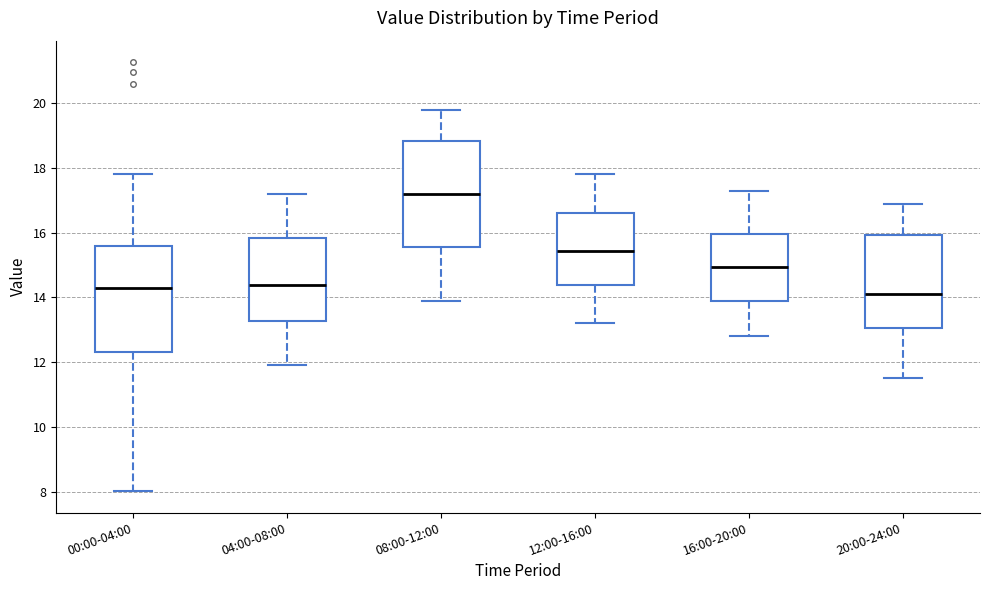

Reading left to right, read every box against the y-axis: the position of its median line, the range the box covers, and the ends of its whiskers. The values are not printed on the chart, so give them approximately, as read against the axis.

00:00-04:00: median 14.2, box 12.4 to 15.6, whiskers 8.0 to 17.8
04:00-08:00: median 14.4, box 13.2 to 15.8, whiskers 12.0 to 17.2
08:00-12:00: median 17.2, box 15.6 to 18.8, whiskers 14.0 to 19.8
12:00-16:00: median 15.4, box 14.4 to 16.6, whiskers 13.2 to 17.8
16:00-20:00: median 15.0, box 14.0 to 16.0, whiskers 12.8 to 17.4
20:00-24:00: median 14.2, box 13.0 to 16.0, whiskers 11.6 to 17.0